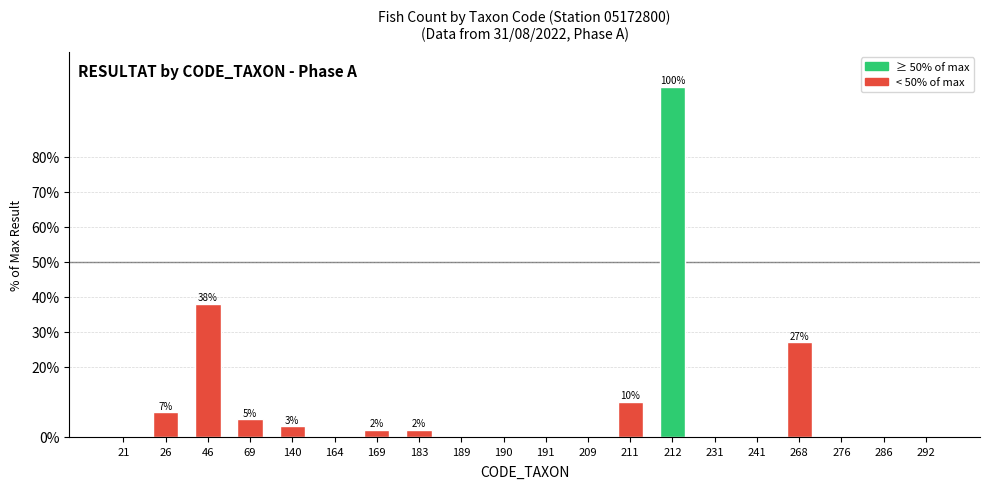

What is the approximate value at 268, to the nearest 50?

50